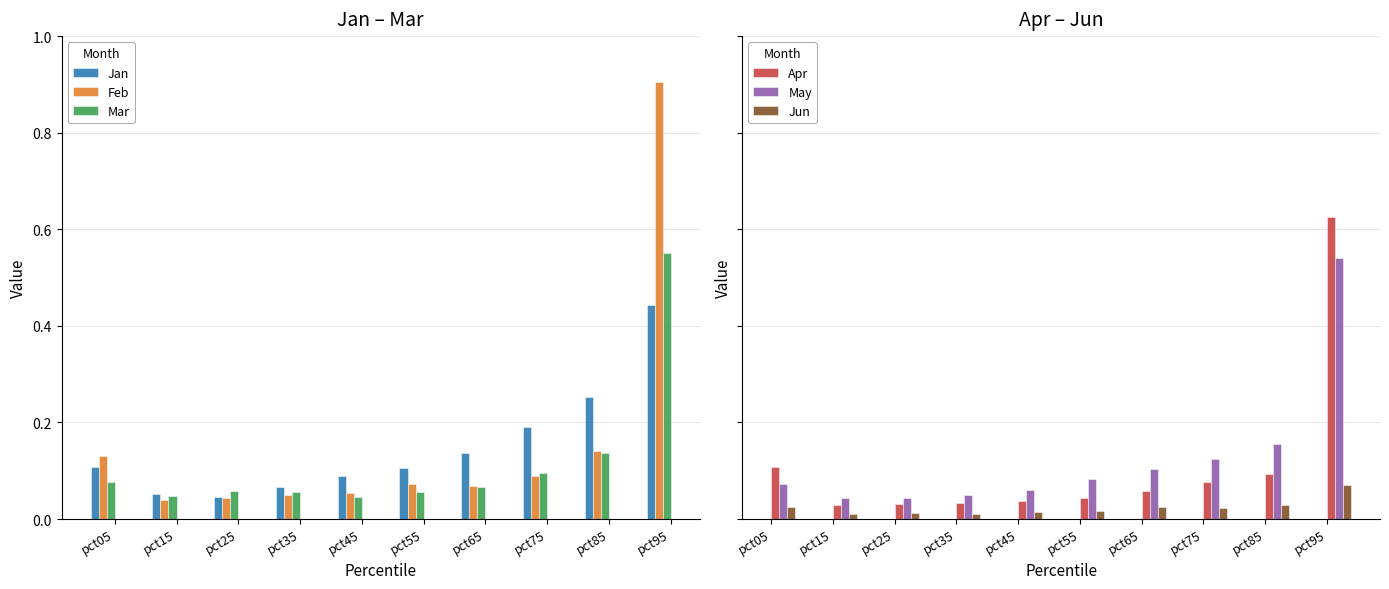

Is the value of Mar at pct95 greater than the value of May at pct45?

Yes